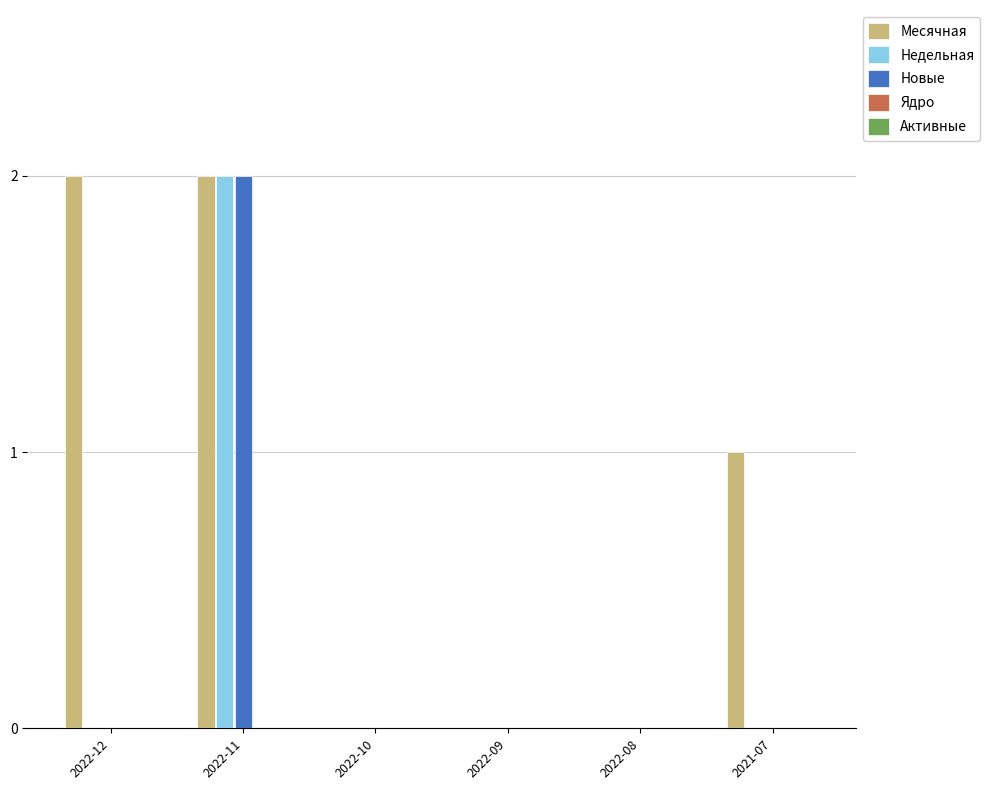

True or false: Месячная has a value of 0 at 2022-08.

True